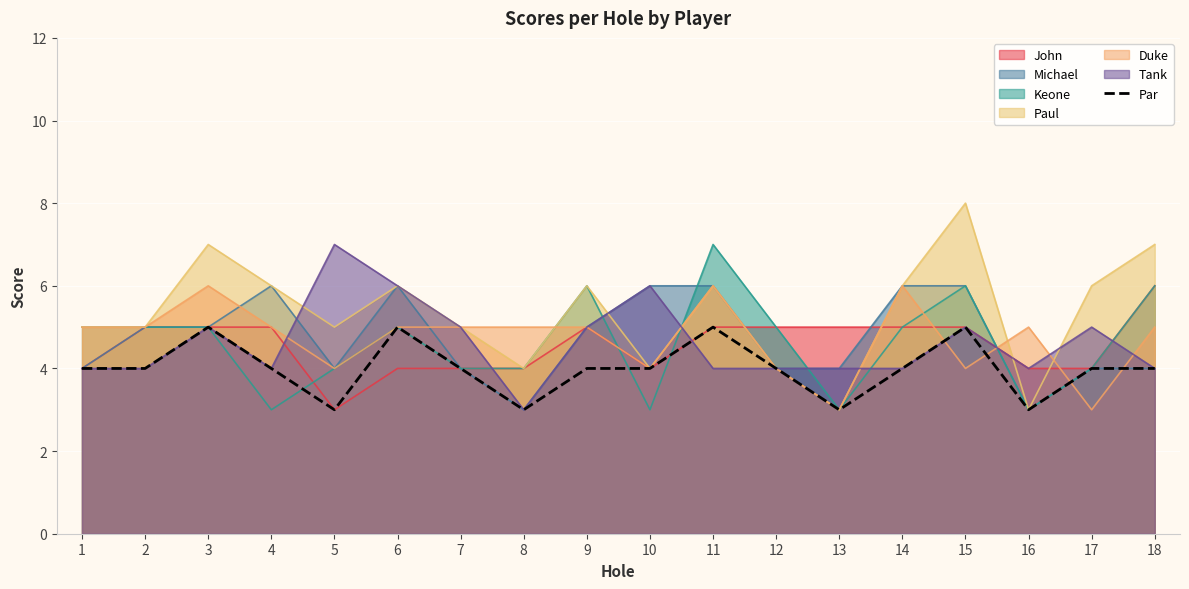

At which category does the chart reach its minimum across all series?

5